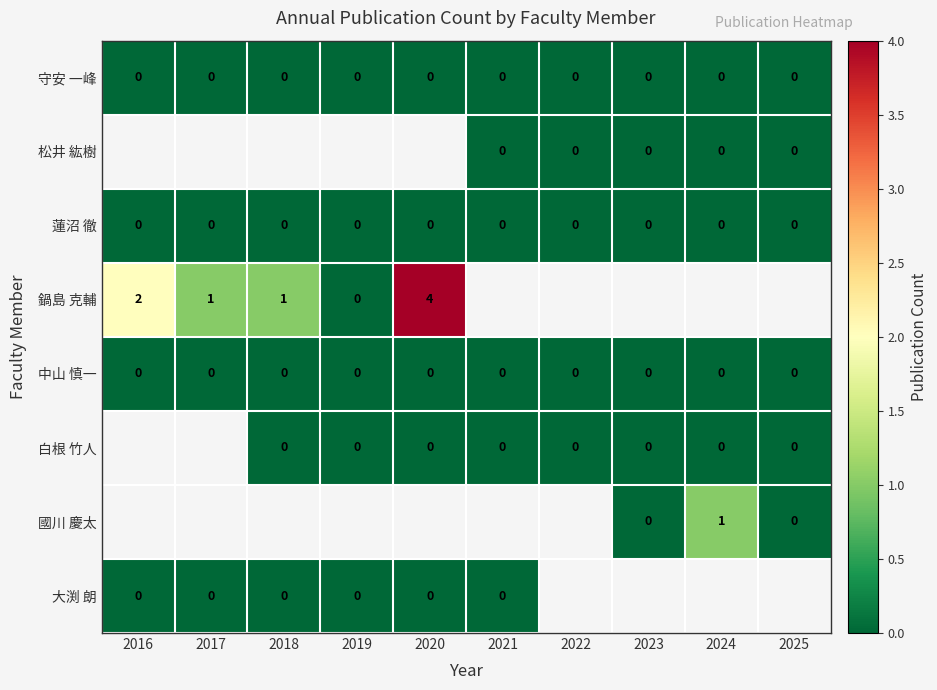

Is the value of 蓮沼 徹 at 2018 greater than the value of 中山 慎一 at 2019?

No